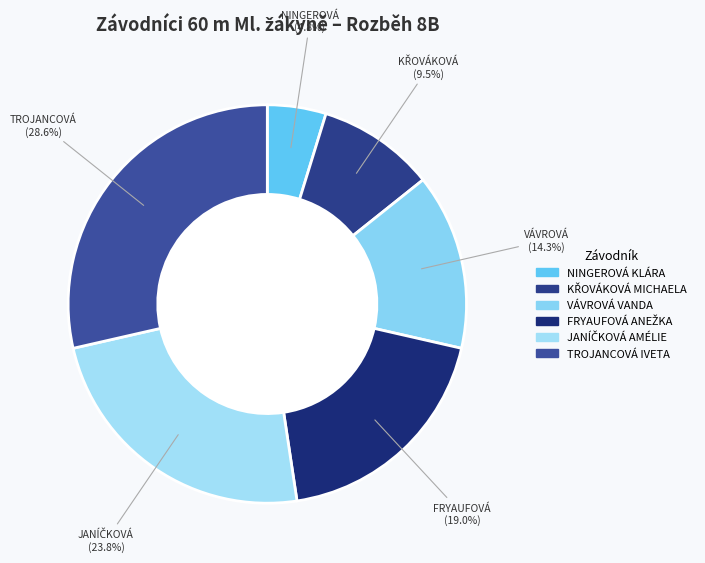

To the nearest percent, what portion does JANÍČKOVÁ AMÉLIE represent?

24%